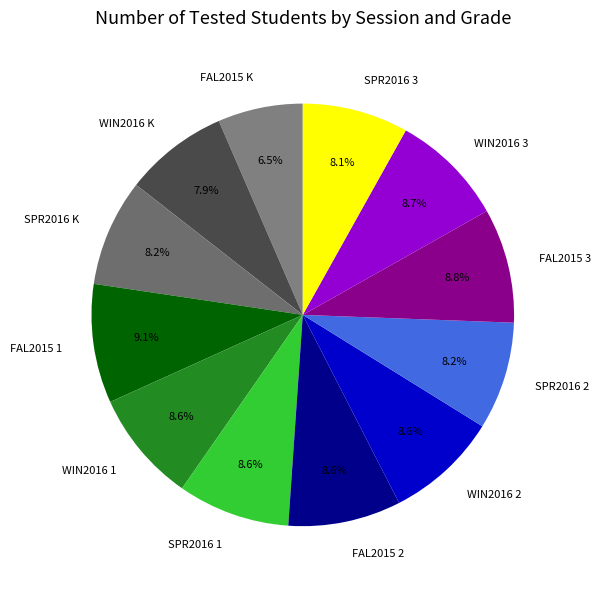

Is it true that SPR2016 3 is 23% of the pie?

False